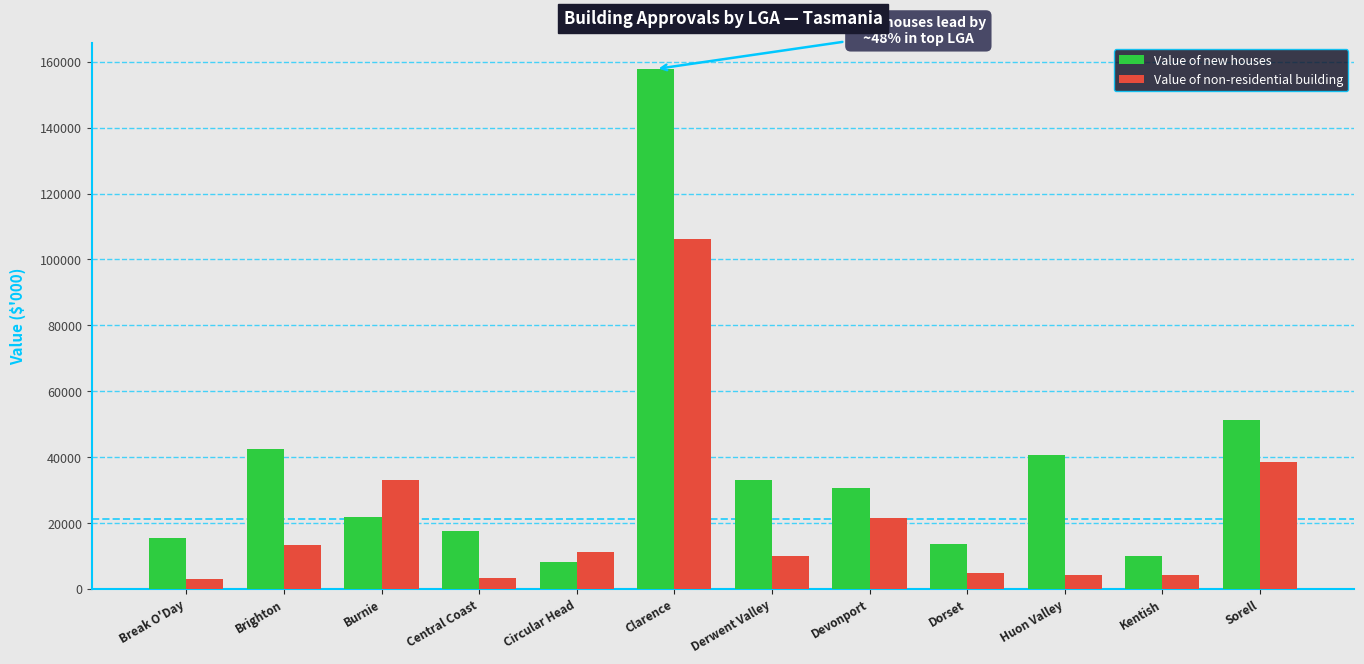

Count the number of categories in the chart.

12